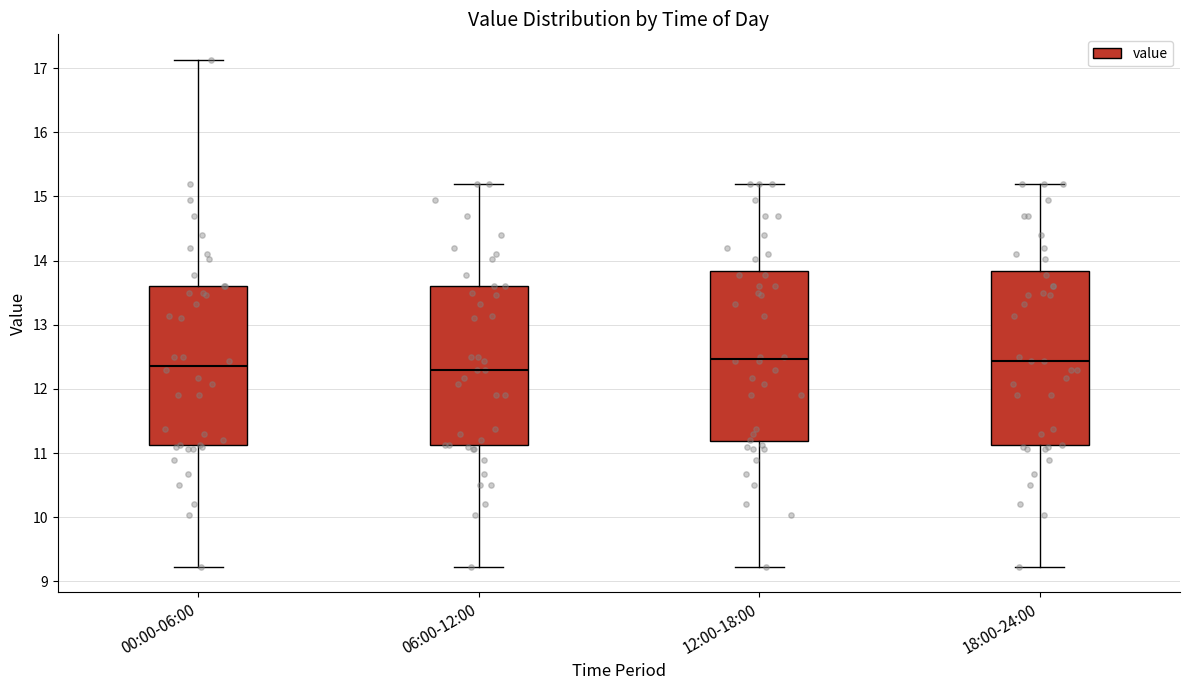

Reading left to right, read every box against the y-axis: the position of its median line, the range the box covers, and the ends of its whiskers. The values are not printed on the chart, so give them approximately, as read against the axis.

00:00-06:00: median 12.4, box 11.1 to 13.6, whiskers 9.2 to 17.1
06:00-12:00: median 12.3, box 11.1 to 13.6, whiskers 9.2 to 15.2
12:00-18:00: median 12.5, box 11.2 to 13.8, whiskers 9.2 to 15.2
18:00-24:00: median 12.4, box 11.1 to 13.8, whiskers 9.2 to 15.2